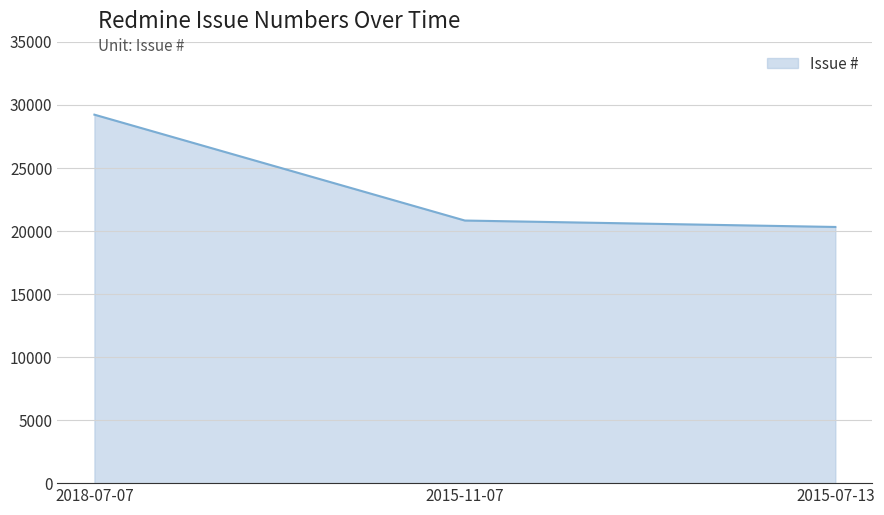

What is the sum of the values at 2015-11-07 and 2015-07-13?

41113